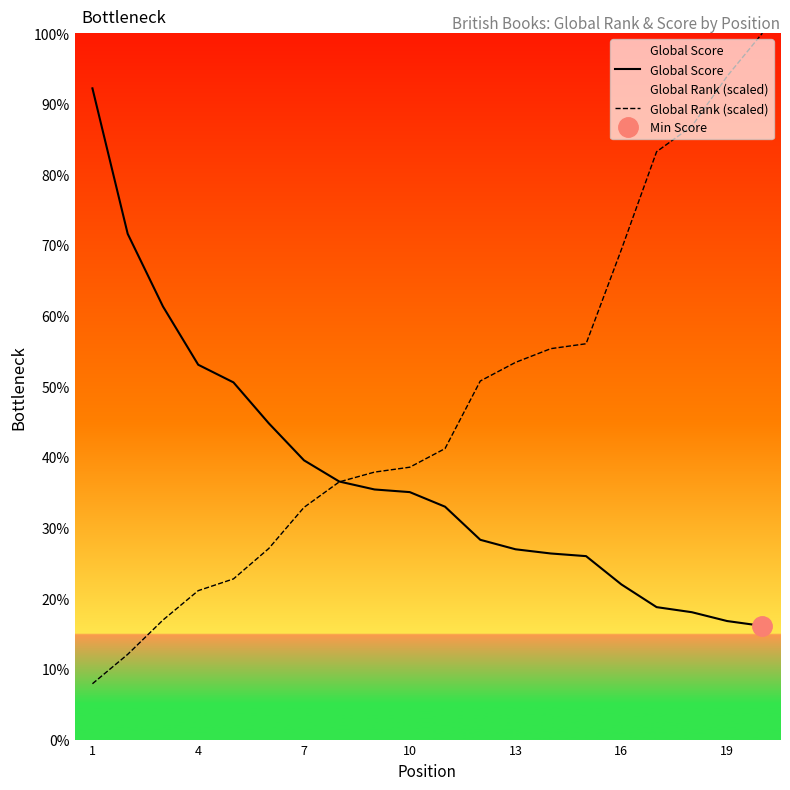

Between 16 and 15, which is larger?

15